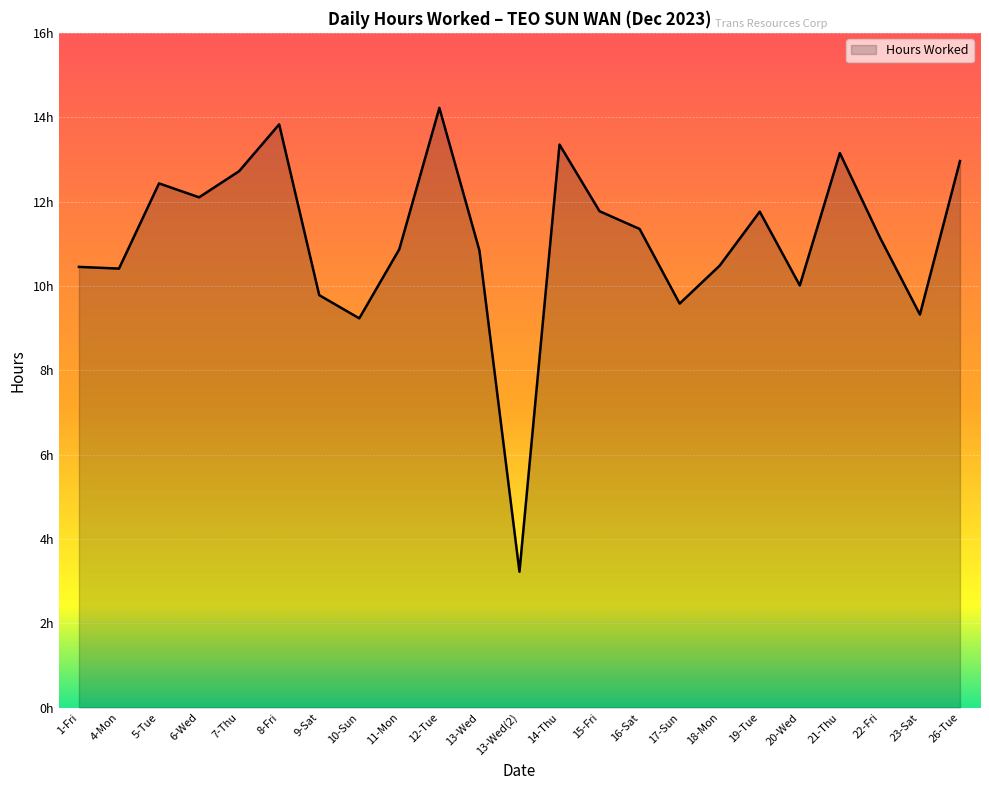

List the labels in order of value, smallest first.

13-Wed(2), 10-Sun, 23-Sat, 17-Sun, 9-Sat, 20-Wed, 4-Mon, 1-Fri, 18-Mon, 13-Wed, 11-Mon, 22-Fri, 16-Sat, 19-Tue, 15-Fri, 6-Wed, 5-Tue, 7-Thu, 26-Tue, 21-Thu, 14-Thu, 8-Fri, 12-Tue